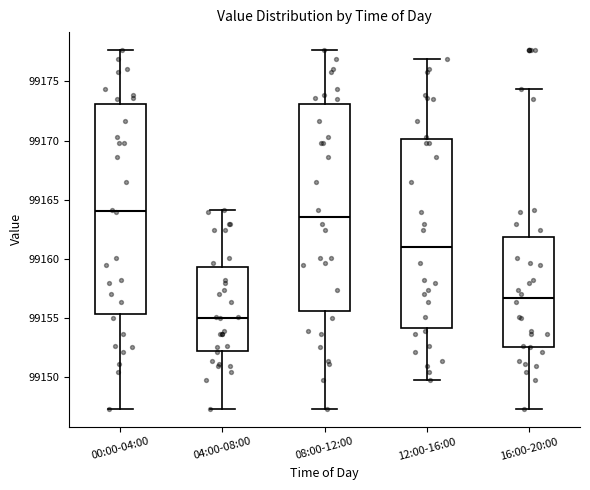

Which box's median line is the highest?

00:00-04:00